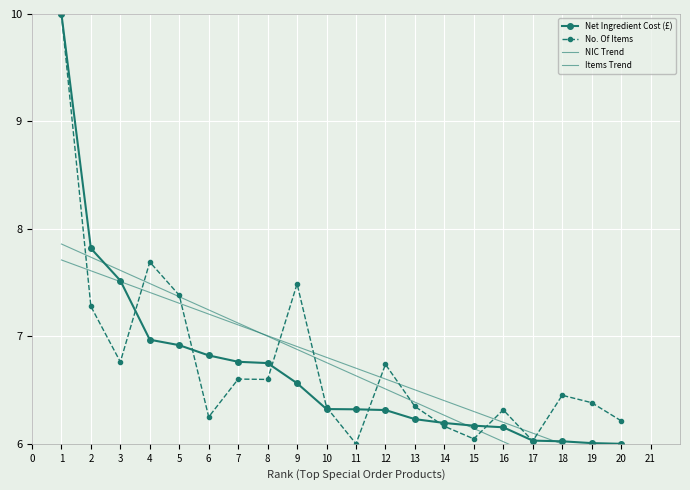

What are all the series names shown in the legend?

Net Ingredient Cost (£), No. Of Items, NIC Trend, Items Trend